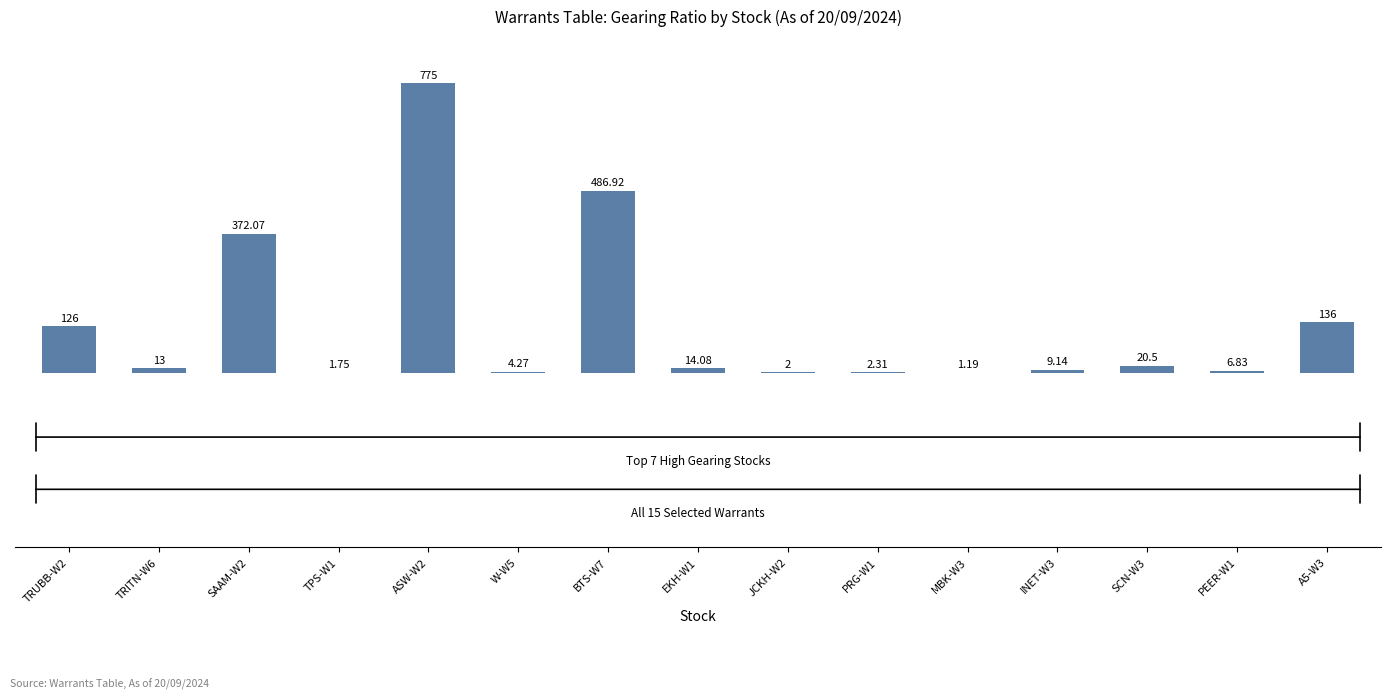

What is the sum of all values?

1971.1